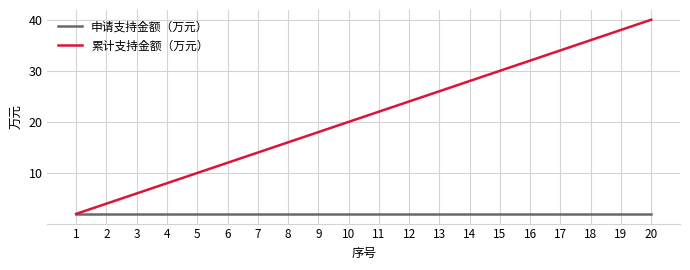

The value of 累计支持金额（万元） at 17 is 22. True or false?

False